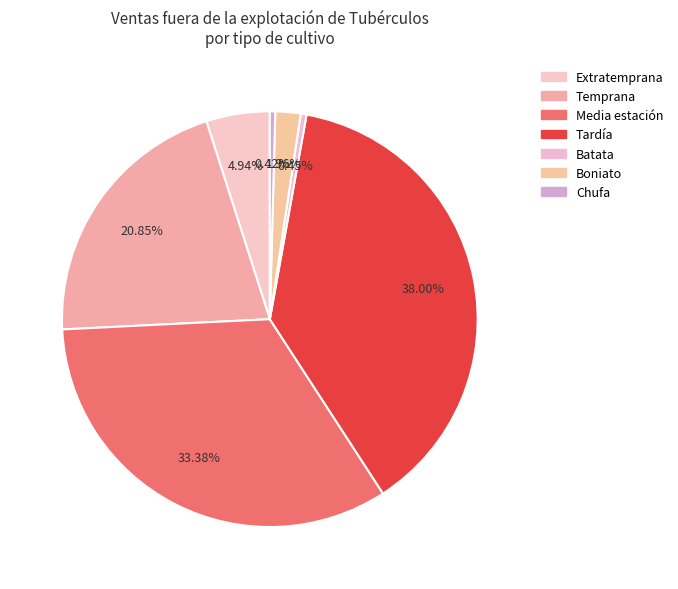

How many segments does this pie chart have?

7